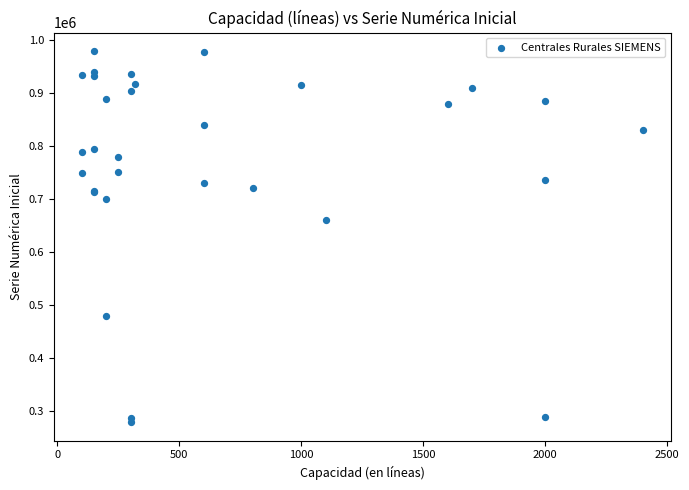

What Y value in the scatter plot is closest to 629600?

660000